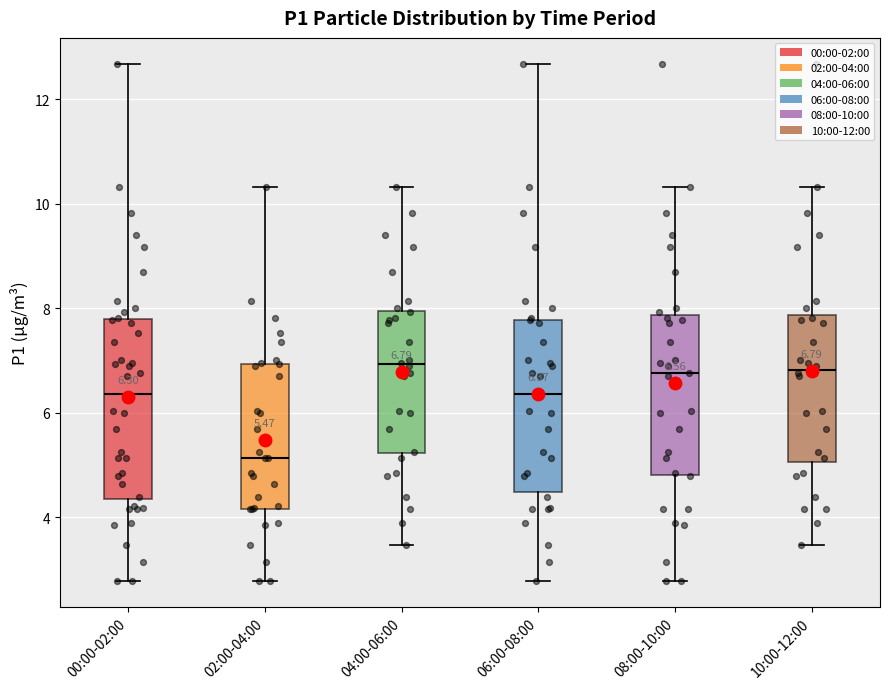

Which box's median line is the lowest?

02:00-04:00